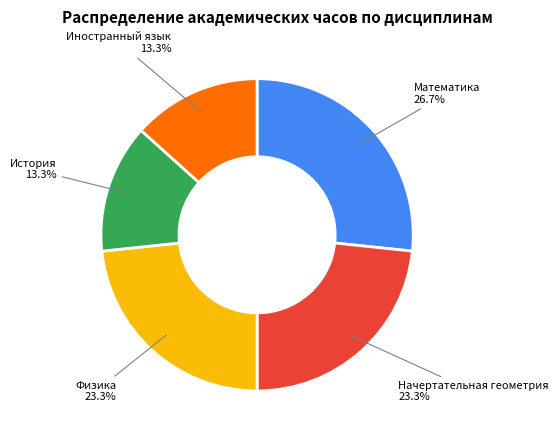

Is there any slice that represents more than half of the pie?

No